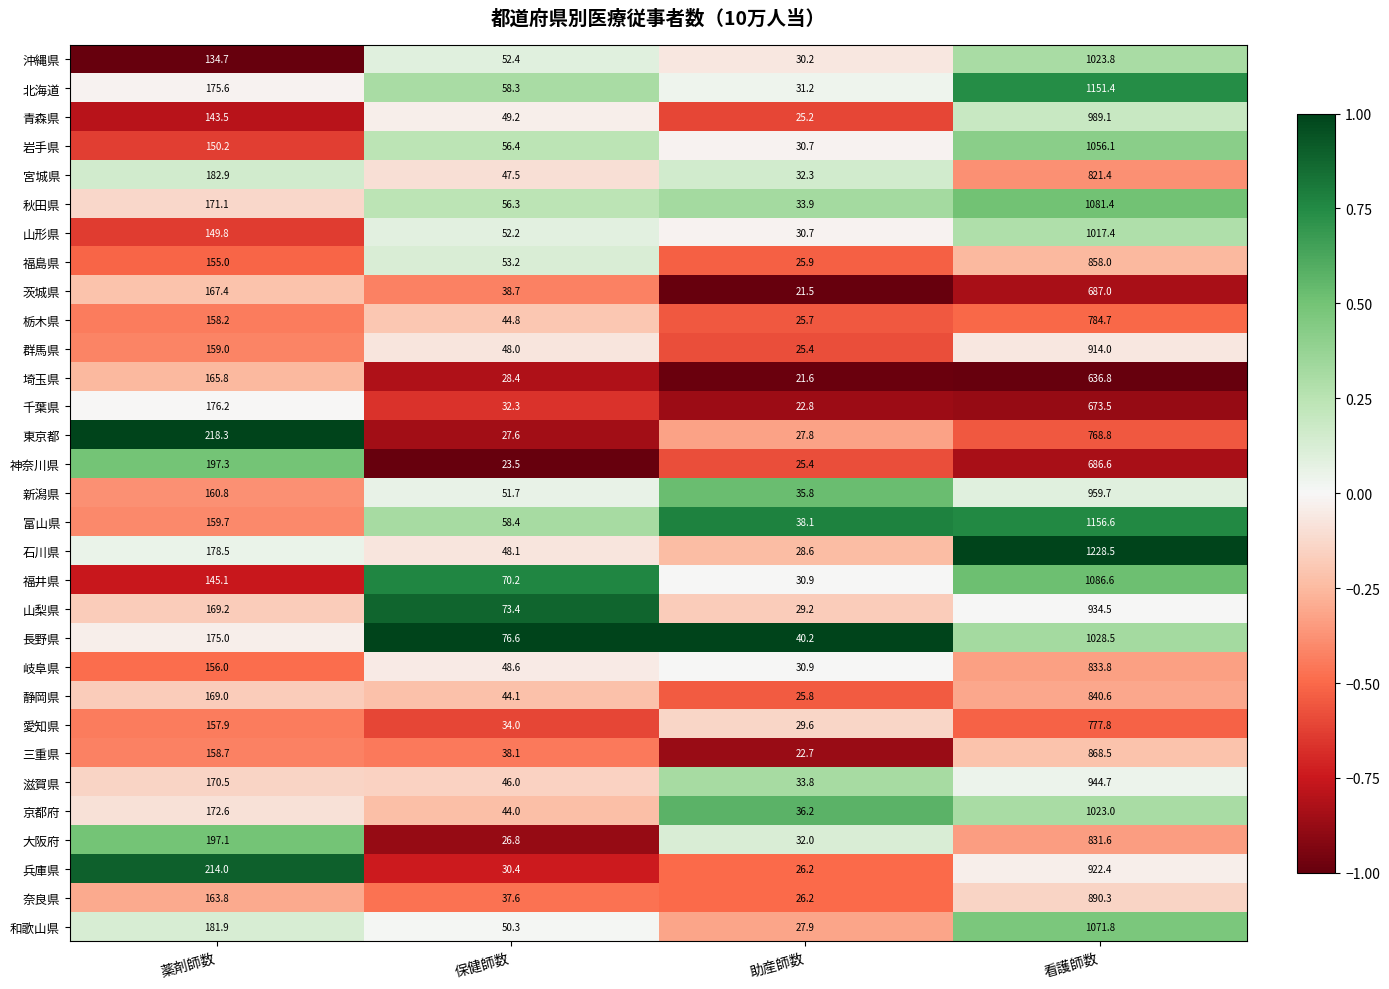

Between 薬剤師数 and 保健師数, which series saw the biggest shift?

東京都